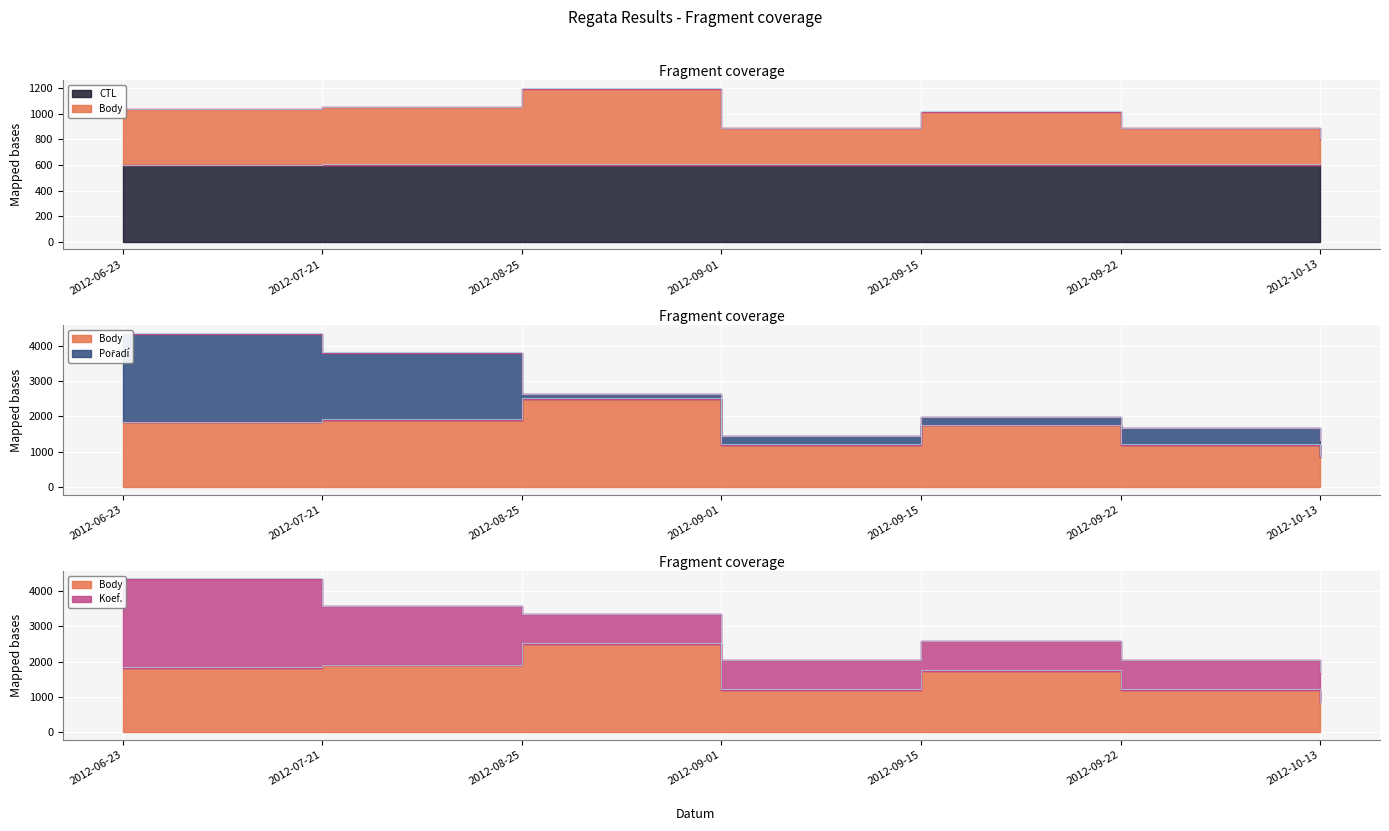

What is the difference between the second highest and second lowest values in the Body series?

696.4